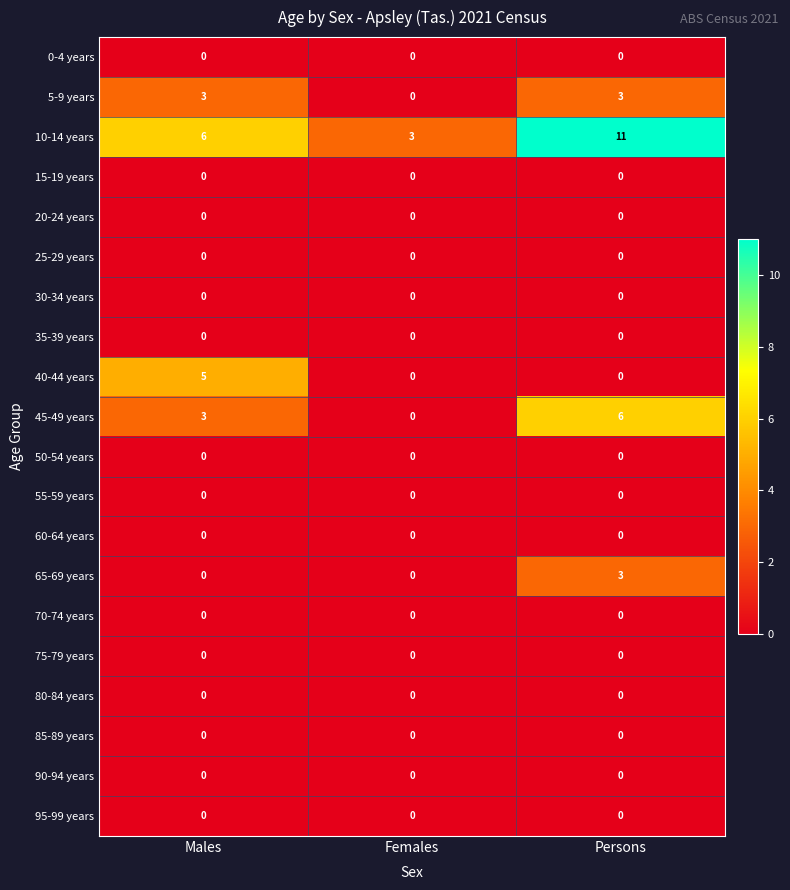

Which series has the widest spread of values?

10-14 years